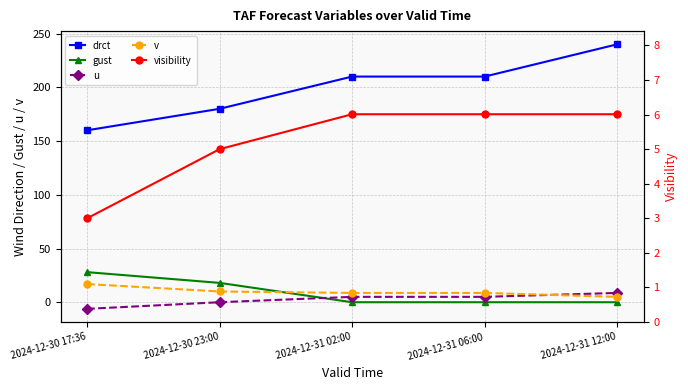

List the series in order of their peak value, lowest first.

visibility, u, v, gust, drct